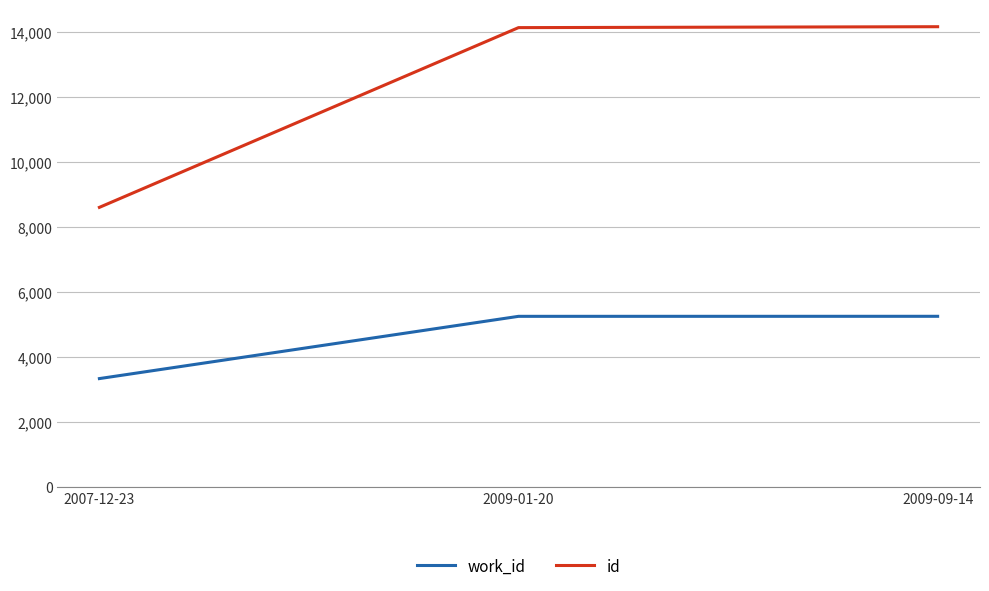

How many categories are shown in the chart?

3